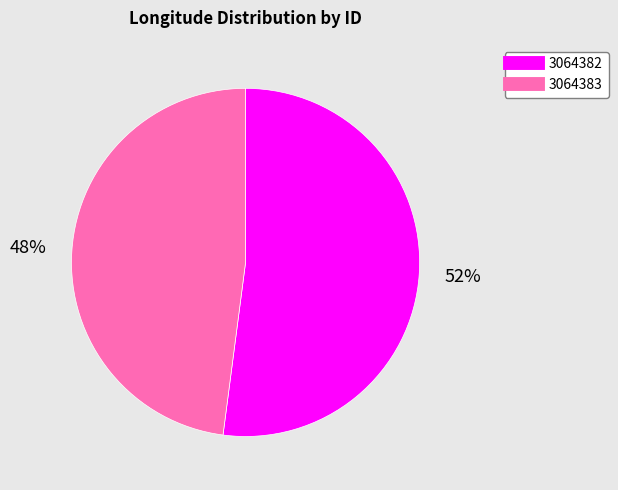

To the nearest percent, what is the average slice percentage?

50%